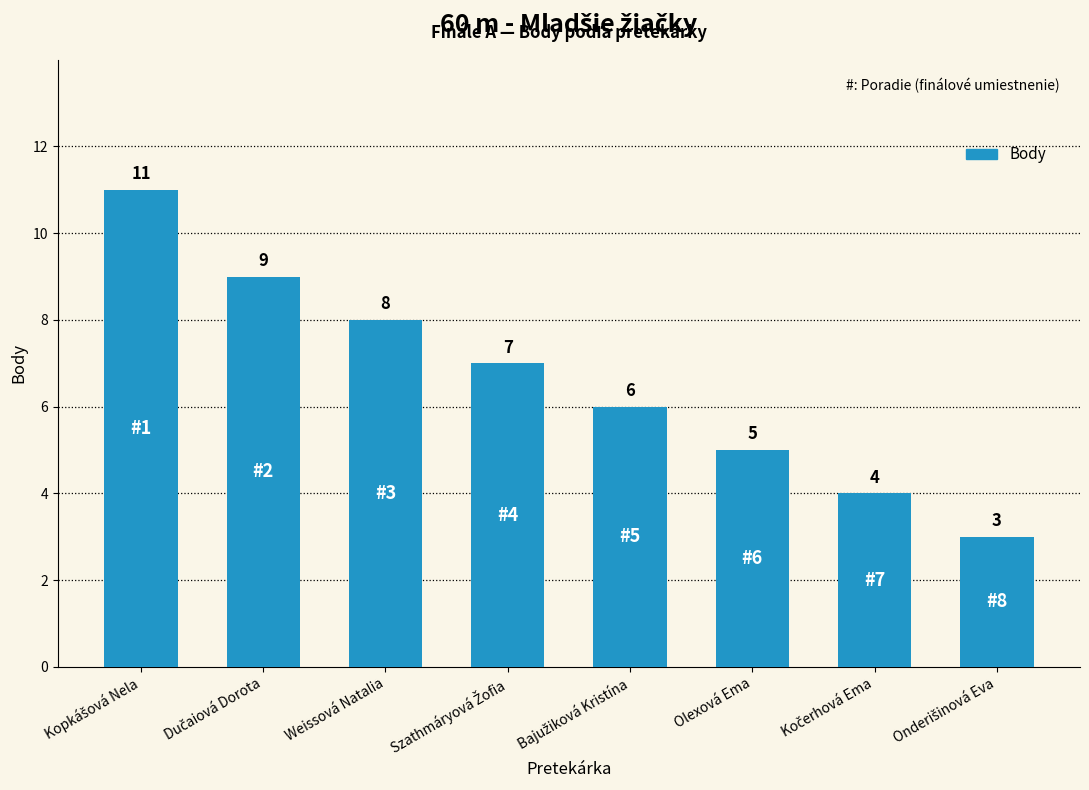

What is the value of the 1st bar from the left?

11